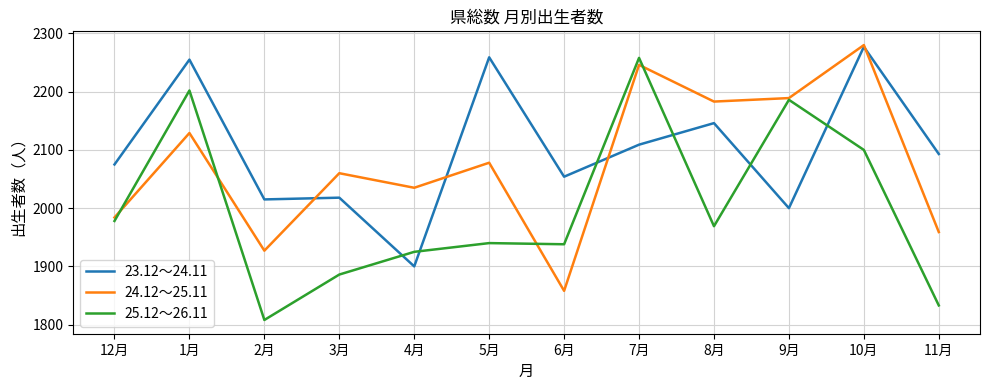

Read the 23.12～24.11 value at 2月, to the nearest 10.

2020